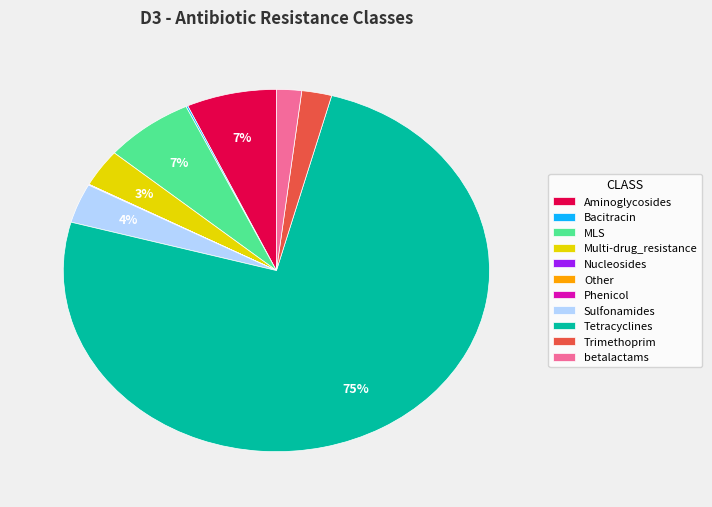

Which category accounts for the majority?

Tetracyclines